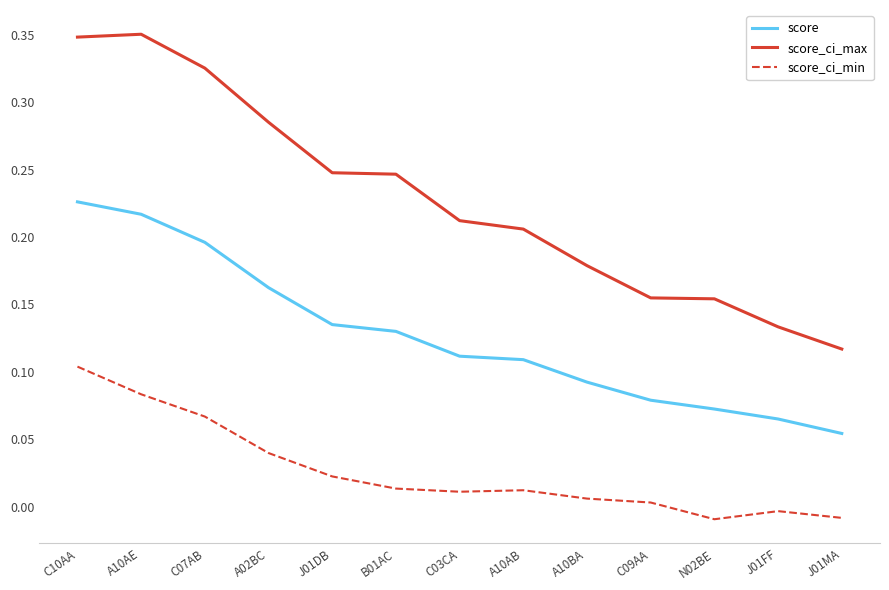

Which series has the widest spread of values?

score_ci_max